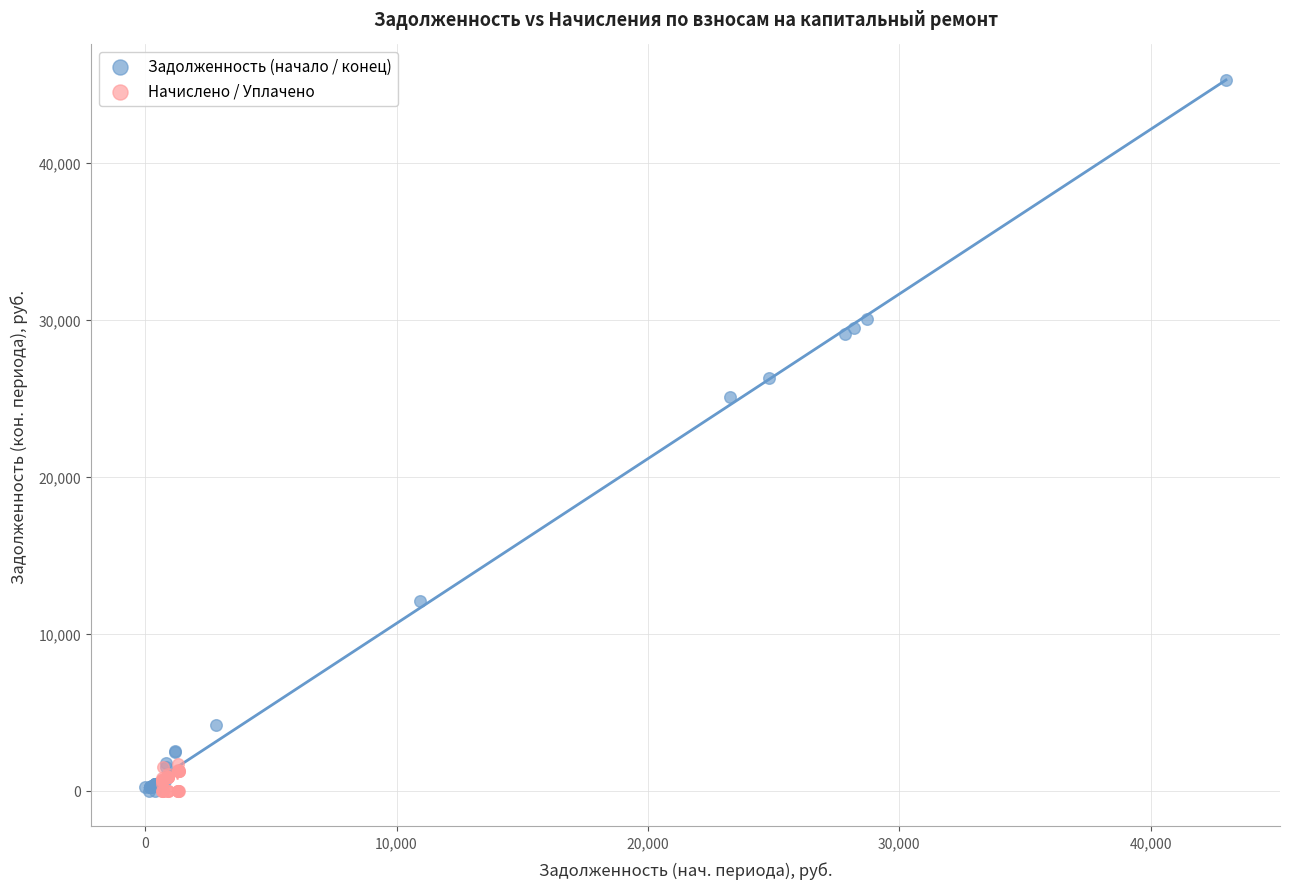

What are all the series names shown in the legend?

Задолженность (начало / конец), Начислено / Уплачено